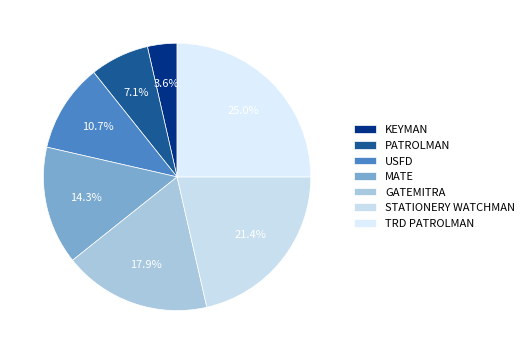

Count the number of slices in the pie.

7